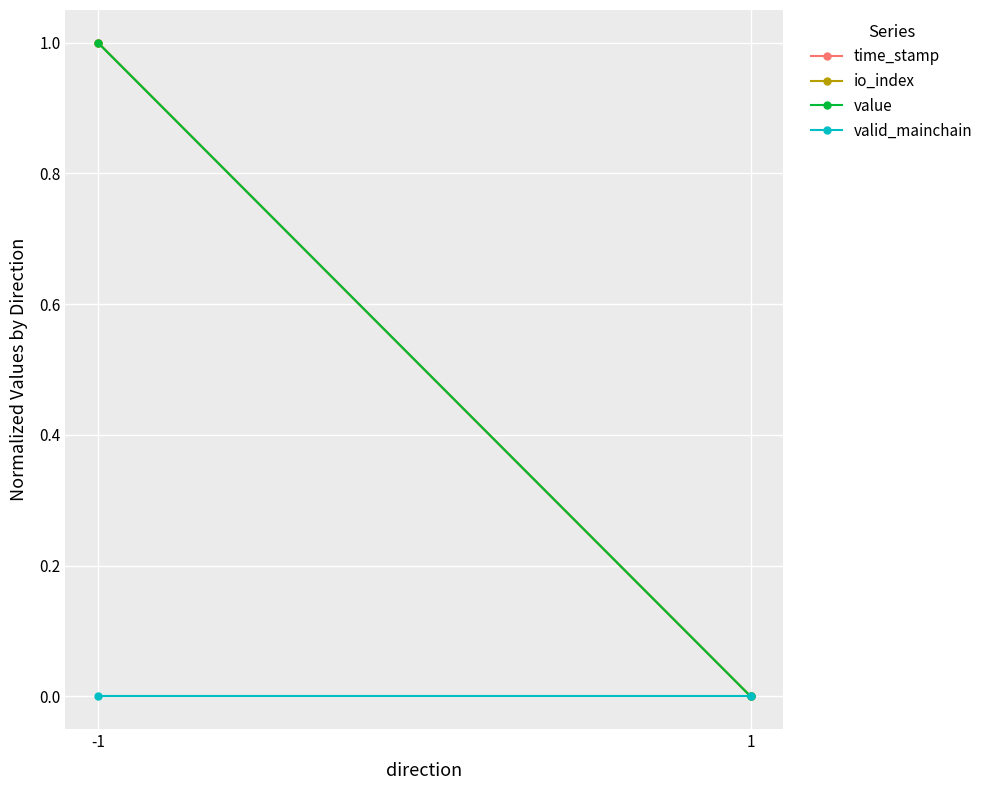

Rank the series at -1 from lowest to highest value.

valid_mainchain, time_stamp, io_index, value